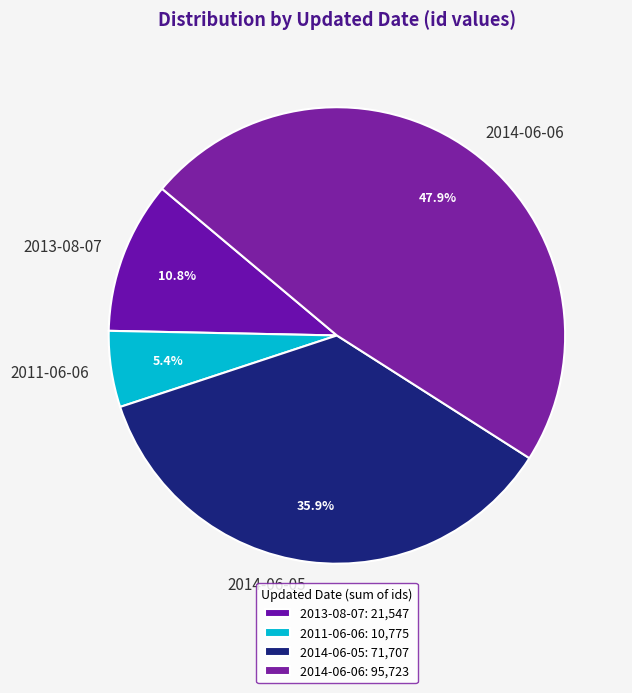

How many slices are in this pie chart?

4